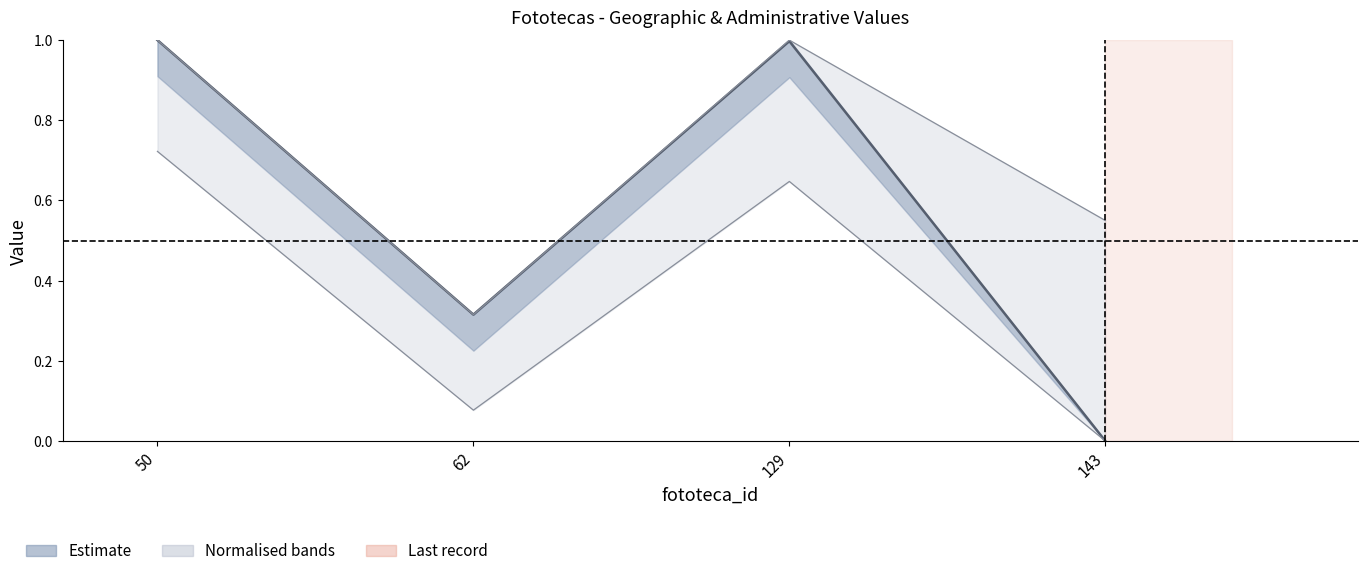

How many localidad_id values are between 0 and 1?

4